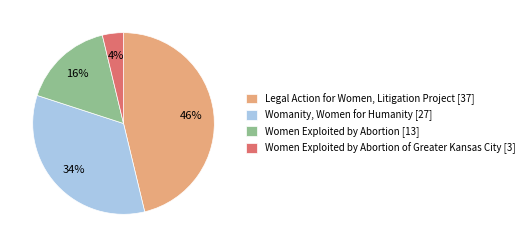

Which slice is the largest?

Legal Action for Women, Litigation Project [37]